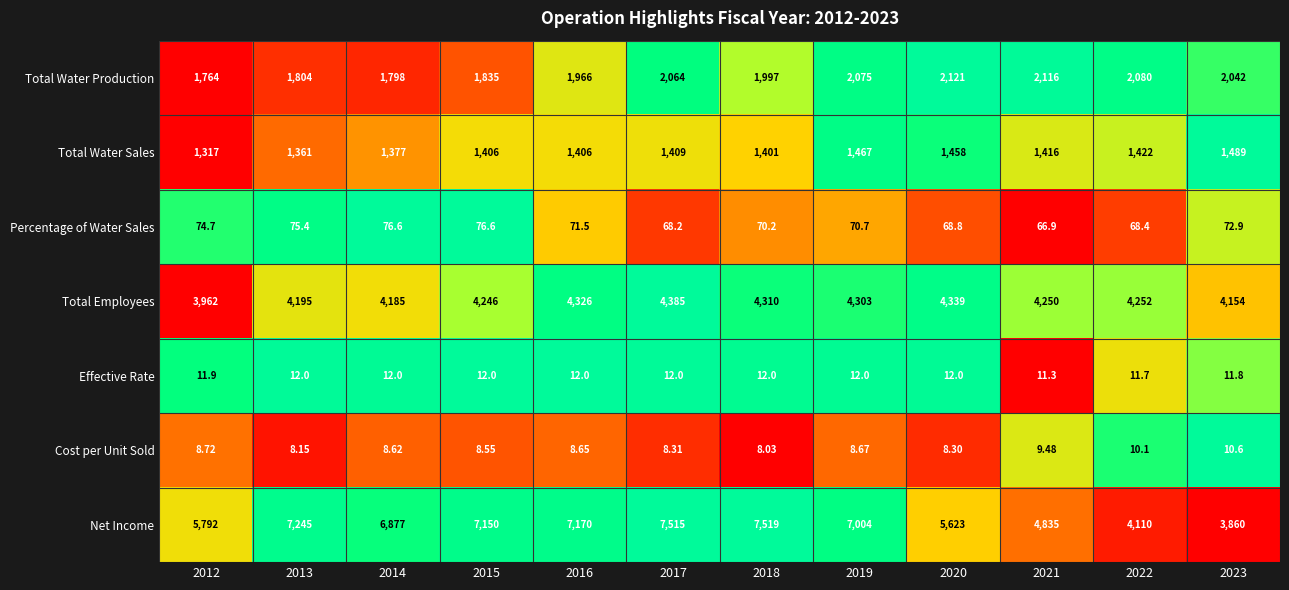

Which series has the widest spread of values?

Net Income